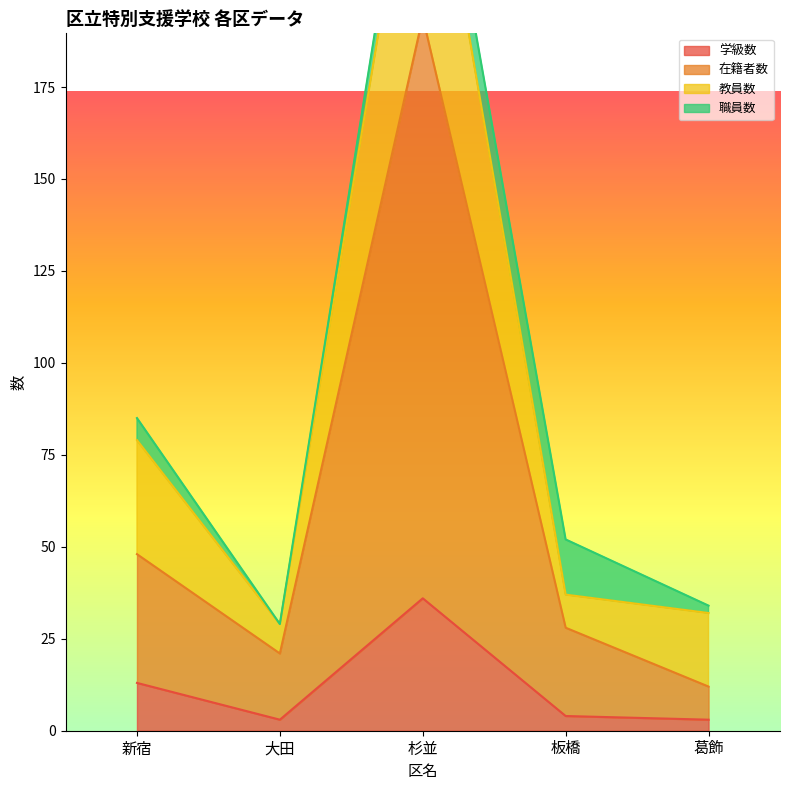

Which series has the largest range (max minus min)?

在籍者数